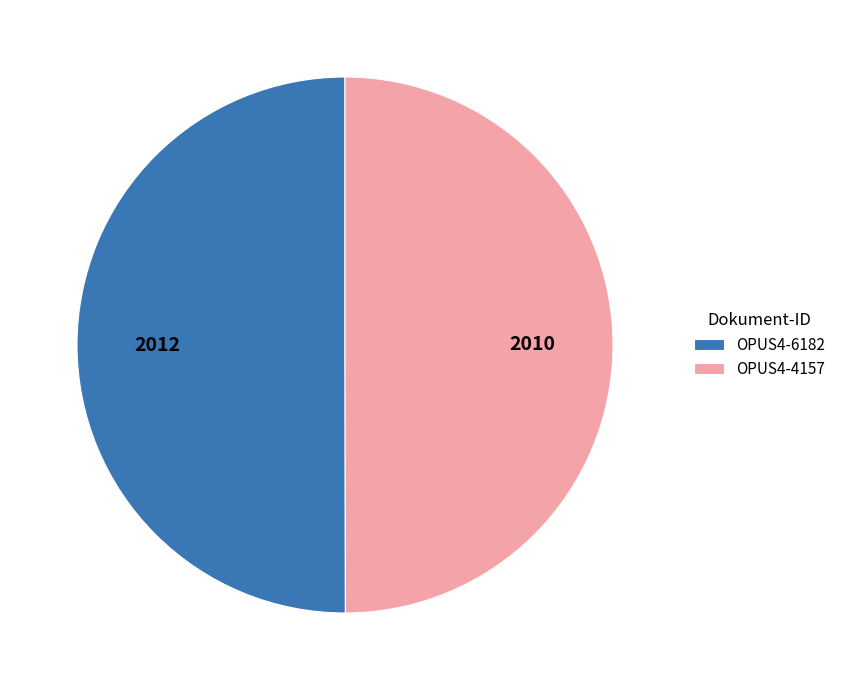

Combined, do OPUS4-6182 and OPUS4-4157 account for over 50%?

Yes